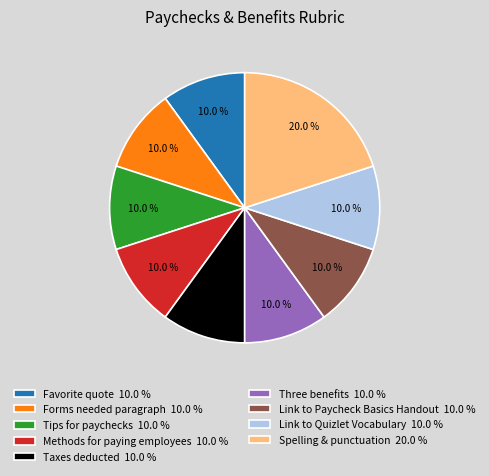

Combined, what portion of the pie is Spelling & punctuation and Methods for paying employees?

30.0%